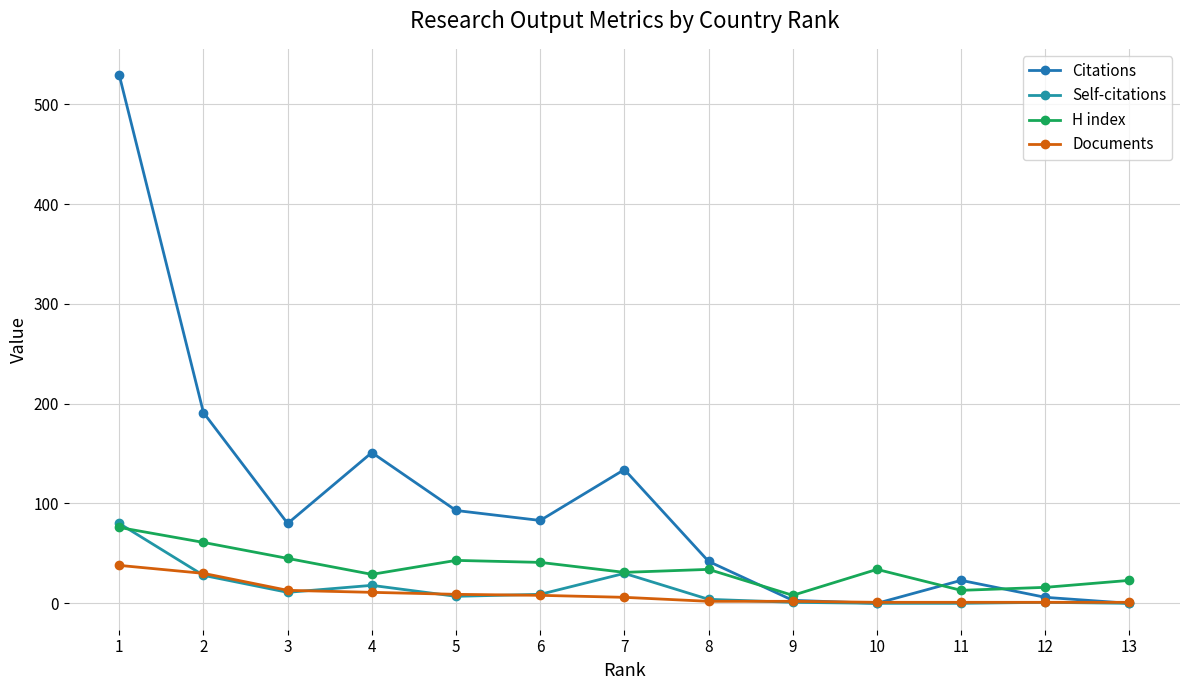

Which label corresponds to the largest value in the chart?

1